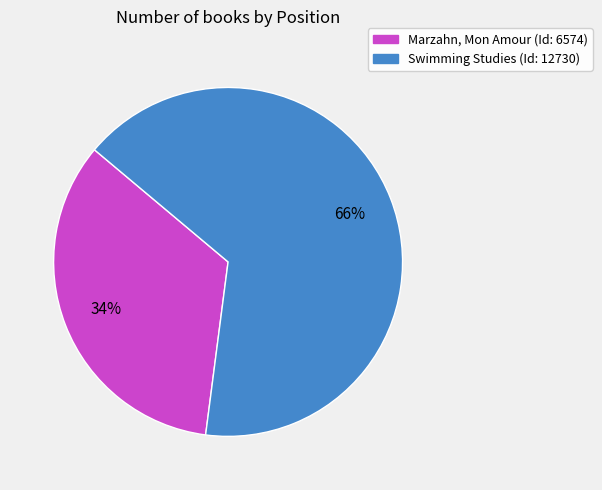

To the nearest percent, what percentage of the pie is Marzahn, Mon Amour?

34%